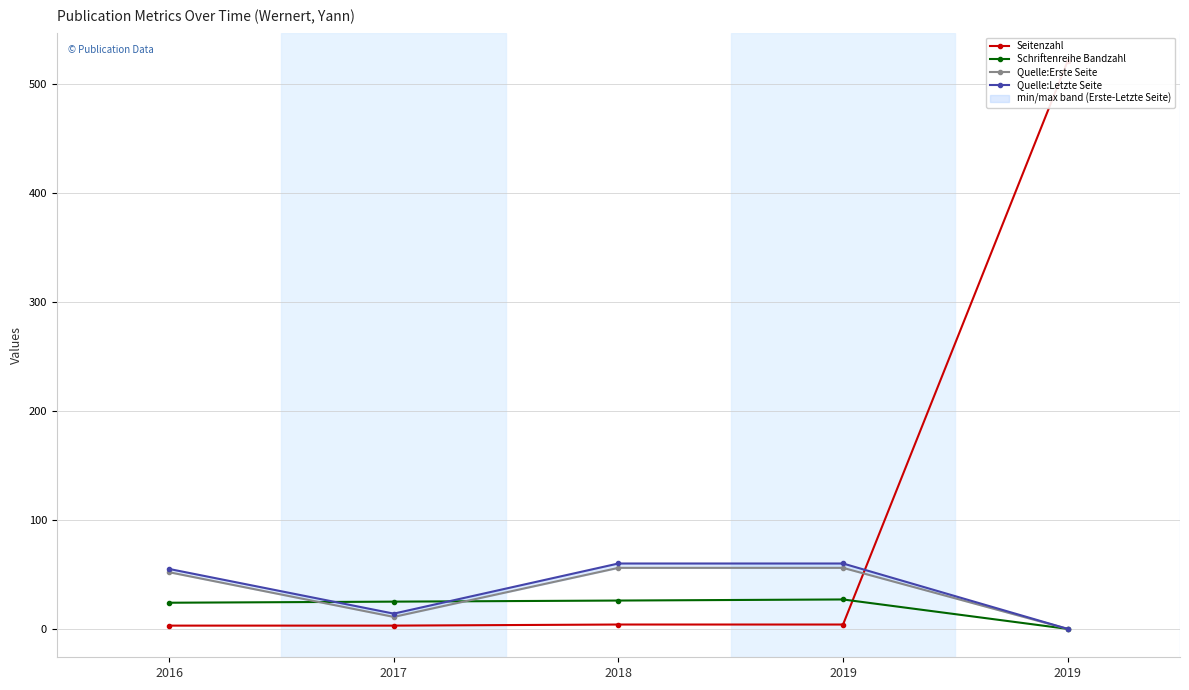

At which category is the sum across all series the highest?

2019